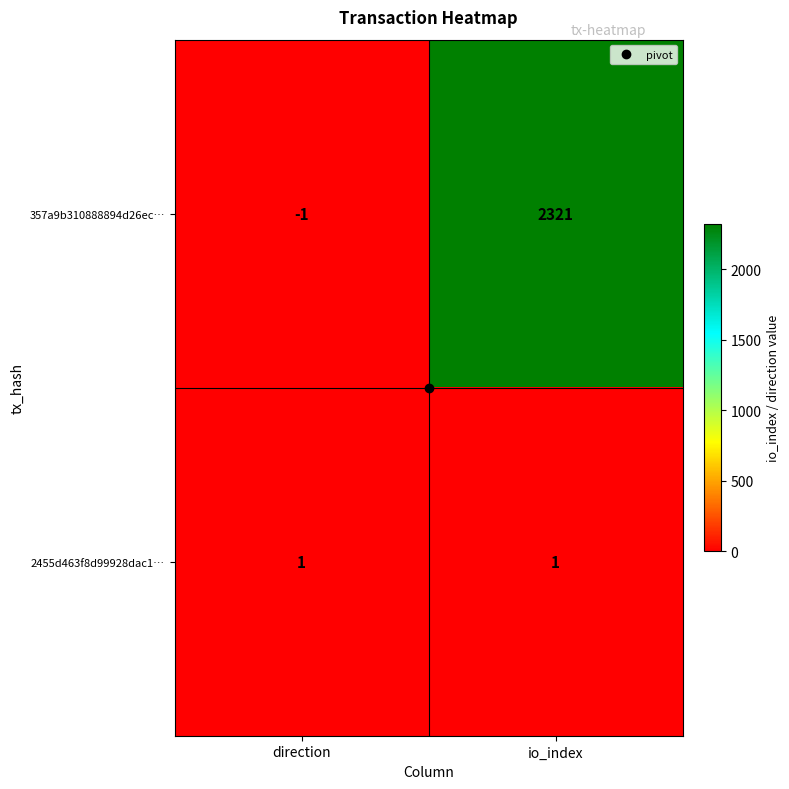

What is the total value across all series at io_index?

2322